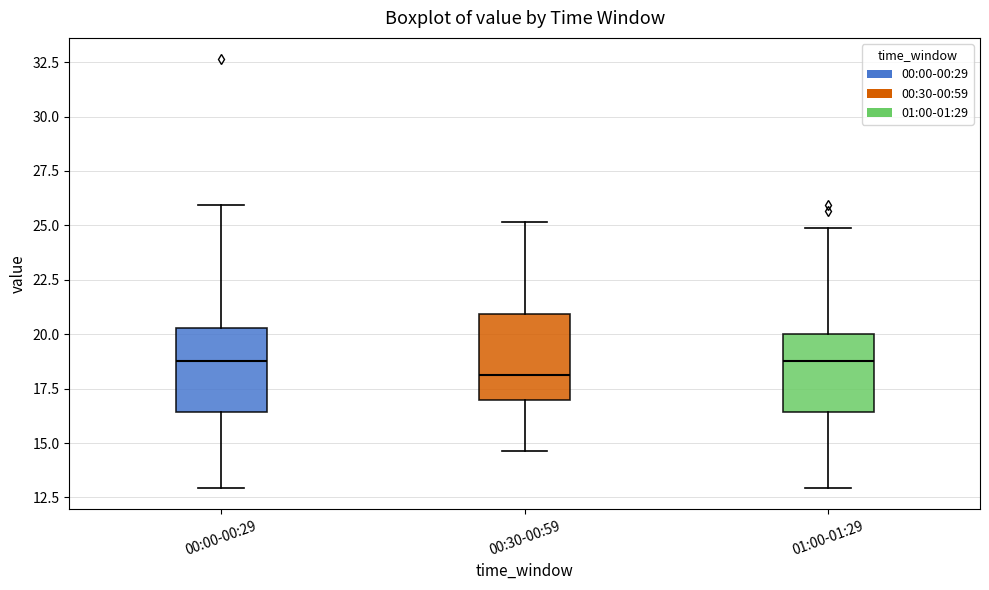

Where does the median line of the box for 00:00-00:29 sit on the y-axis? The values are not printed on the chart, so give them approximately, as read against the axis.

19.0